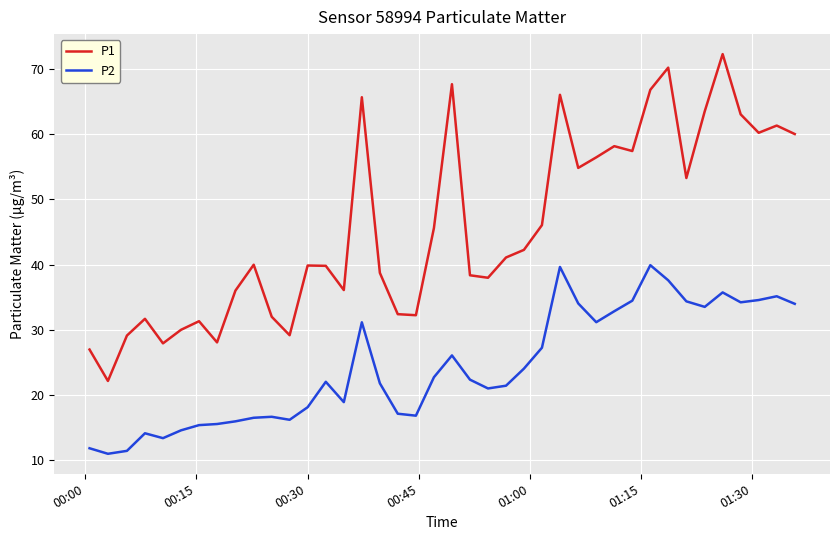

What are all the series names shown in the legend?

P1, P2